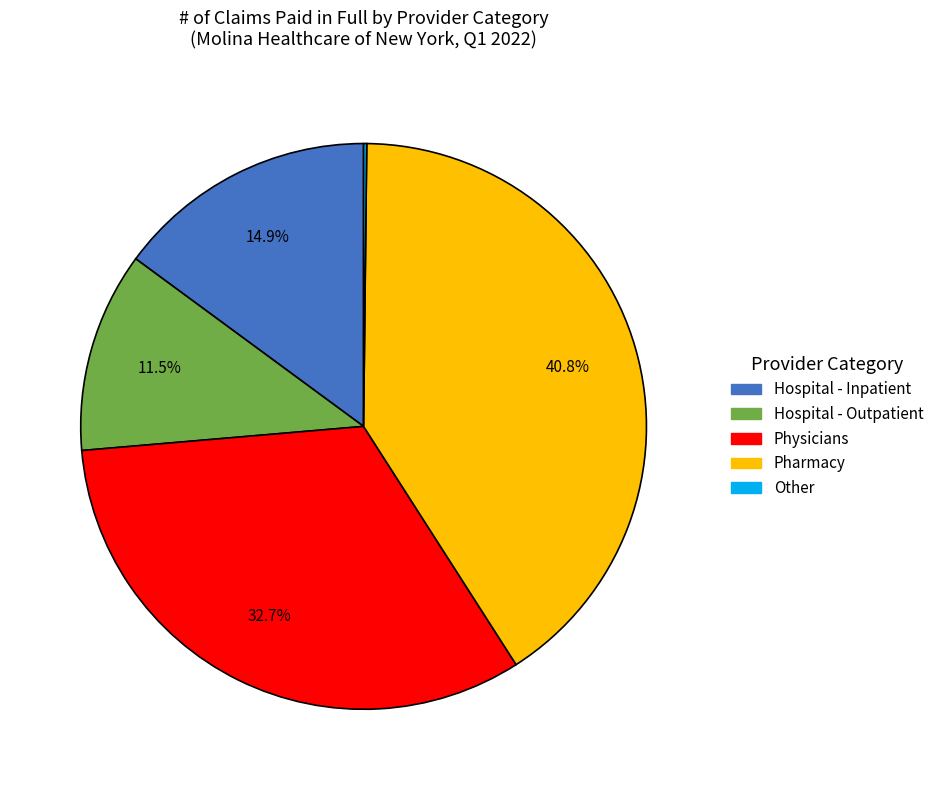

Do Physicians and Hospital - Inpatient together represent more than half of the pie?

No